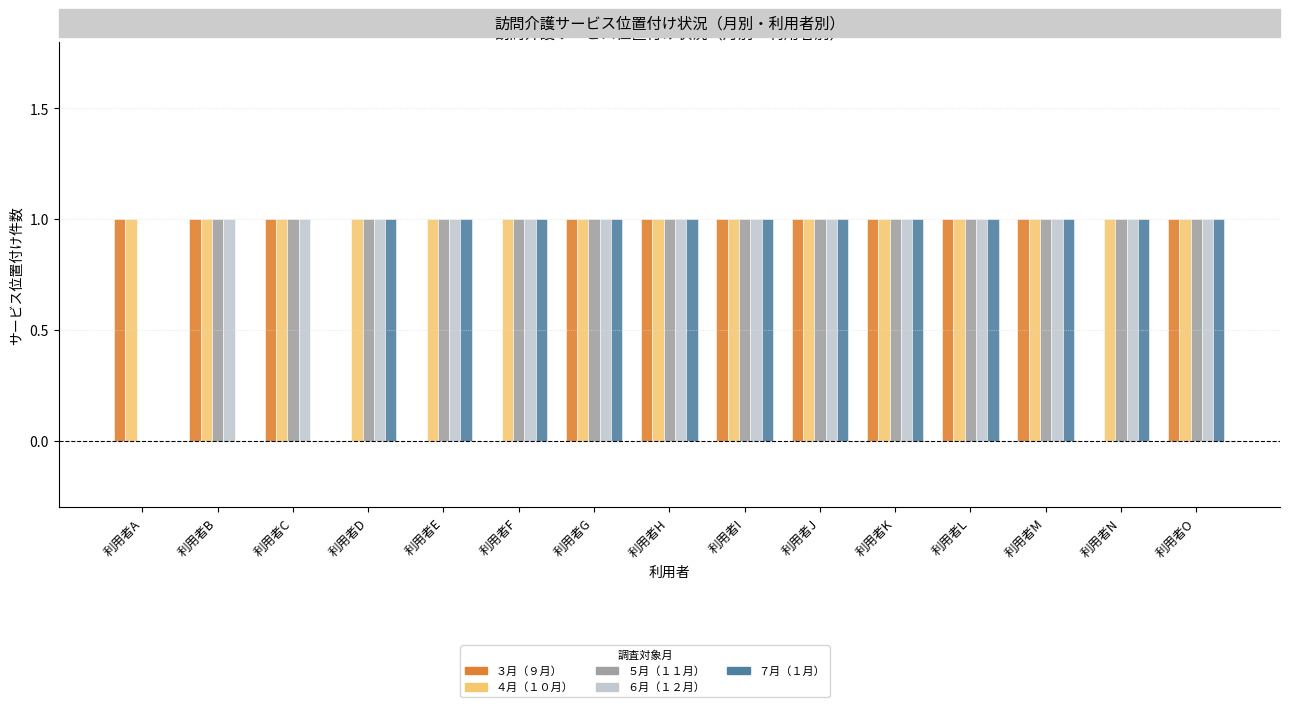

The ４月（１０月） series shows 1 at 利用者N. True or false?

True